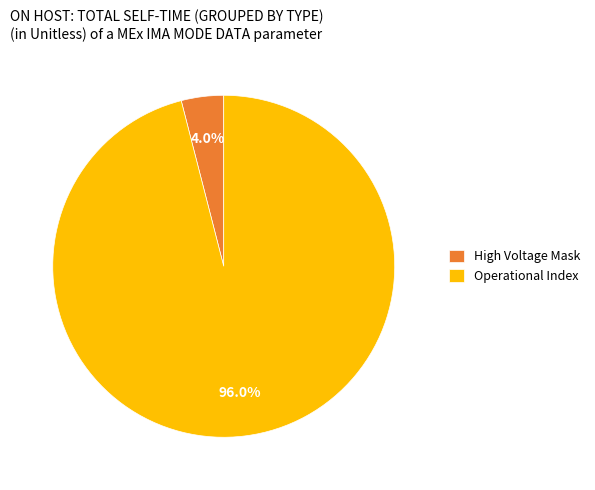

To the nearest percent, what is the difference between the largest and smallest slice percentages?

92%